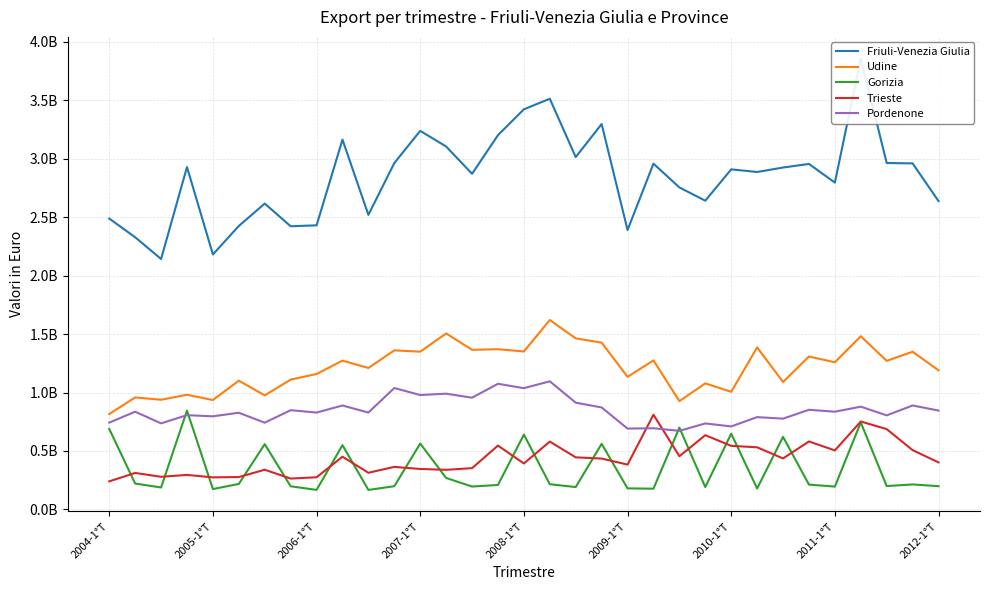

Does the chart have visible grid lines?

Yes